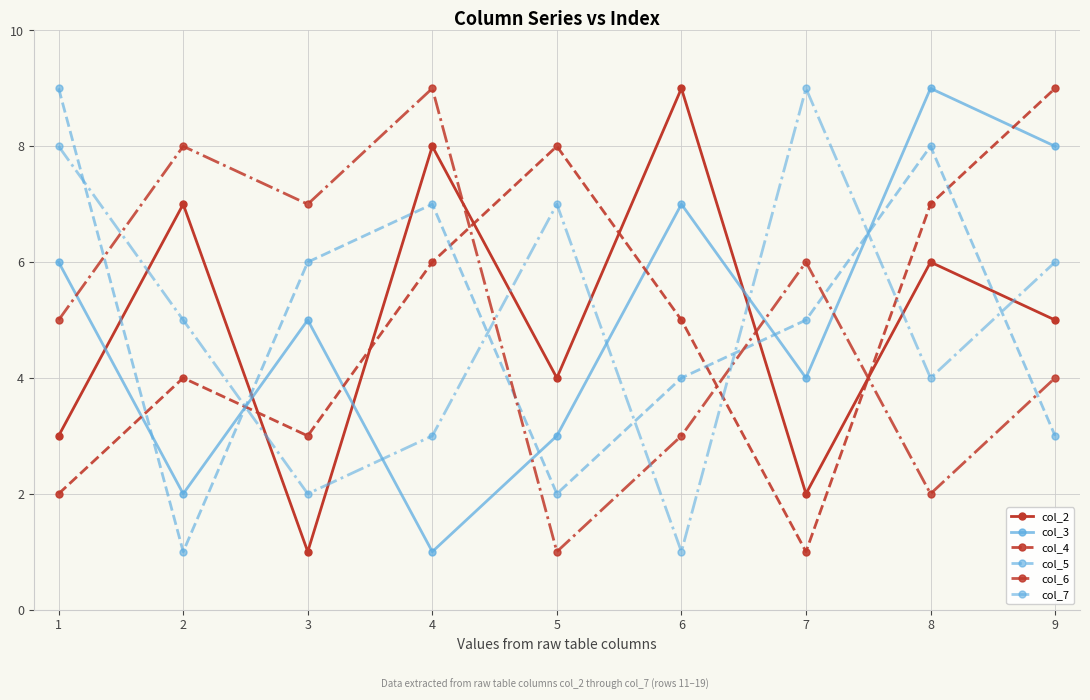

At which label does col_7 first exceed 5?

1